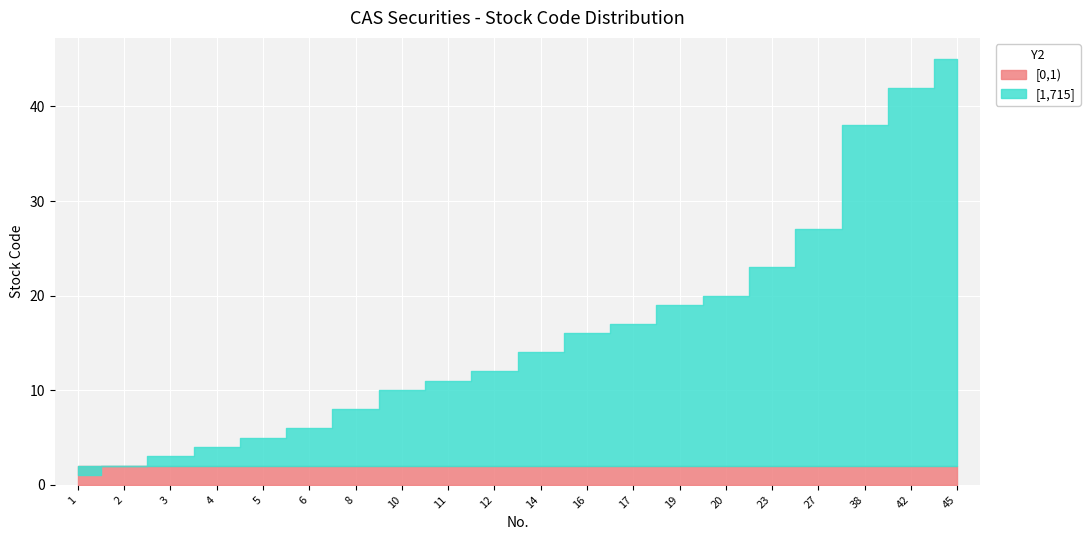

The [1,715] series shows 35 at 20. True or false?

False